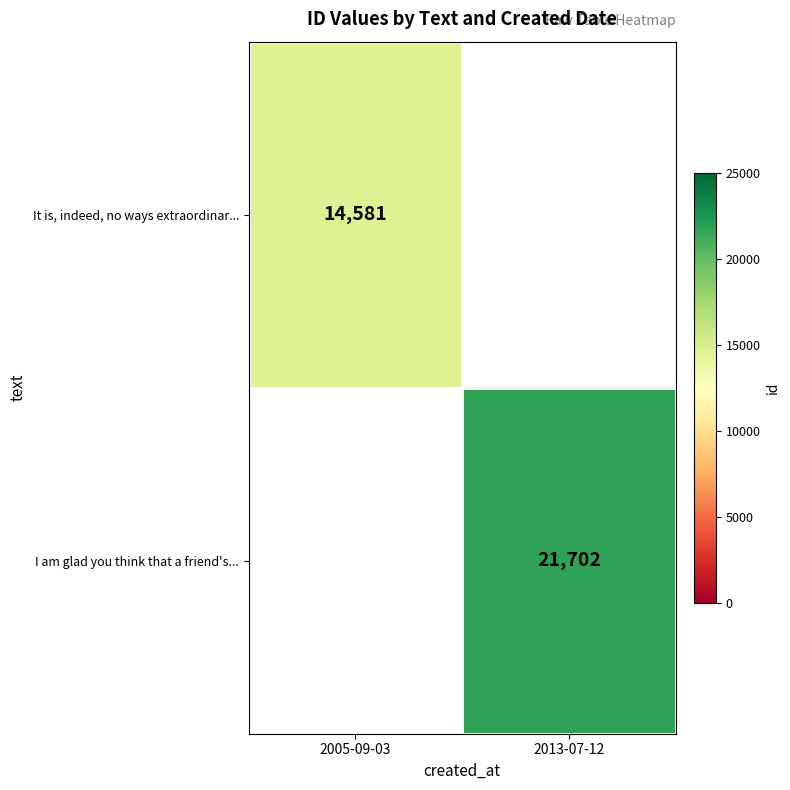

True or false: It is, indeed, no ways extraordinar... has a value of 14581 at 2005-09-03.

True